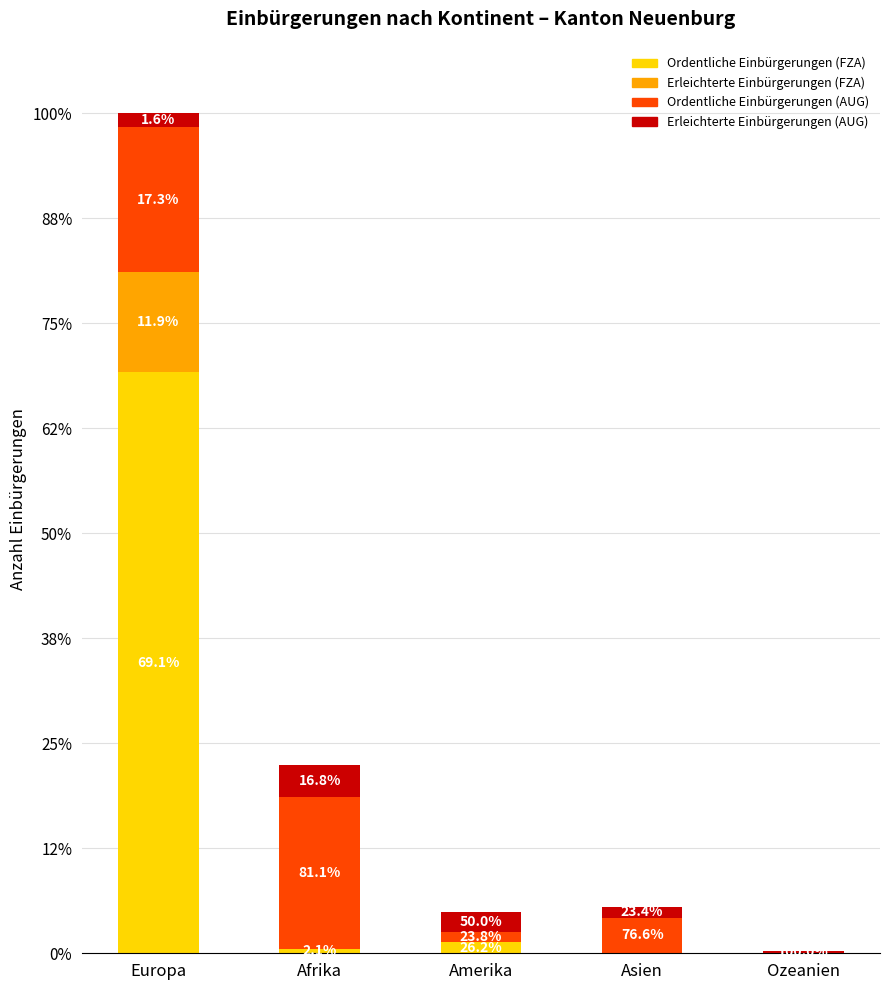

What are all the series names shown in the legend?

Ordentliche Einbürgerungen (FZA), Erleichterte Einbürgerungen (FZA), Ordentliche Einbürgerungen (AUG), Erleichterte Einbürgerungen (AUG)